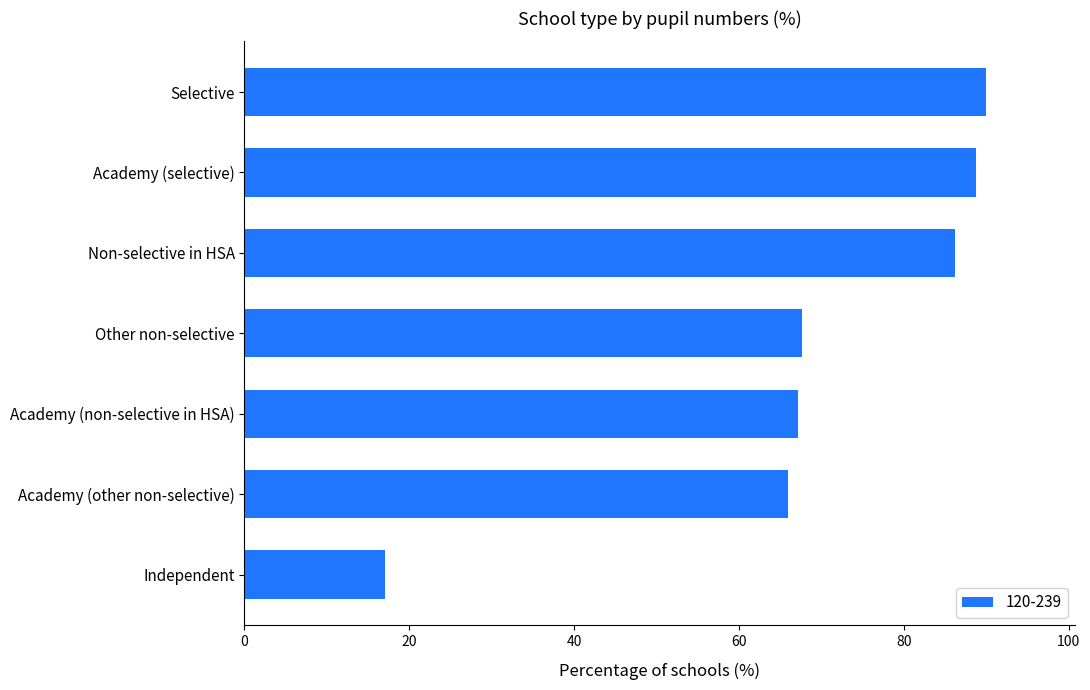

What is the minimum value shown in the chart?

17.1